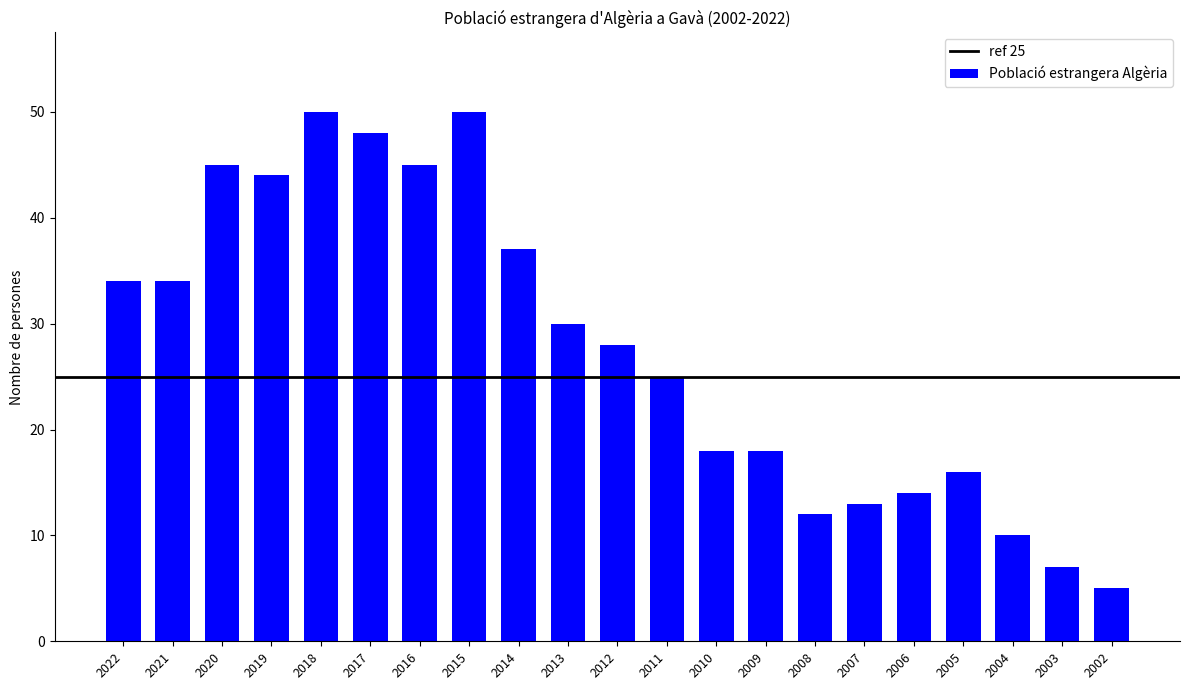

What is the maximum value shown in the chart?

50